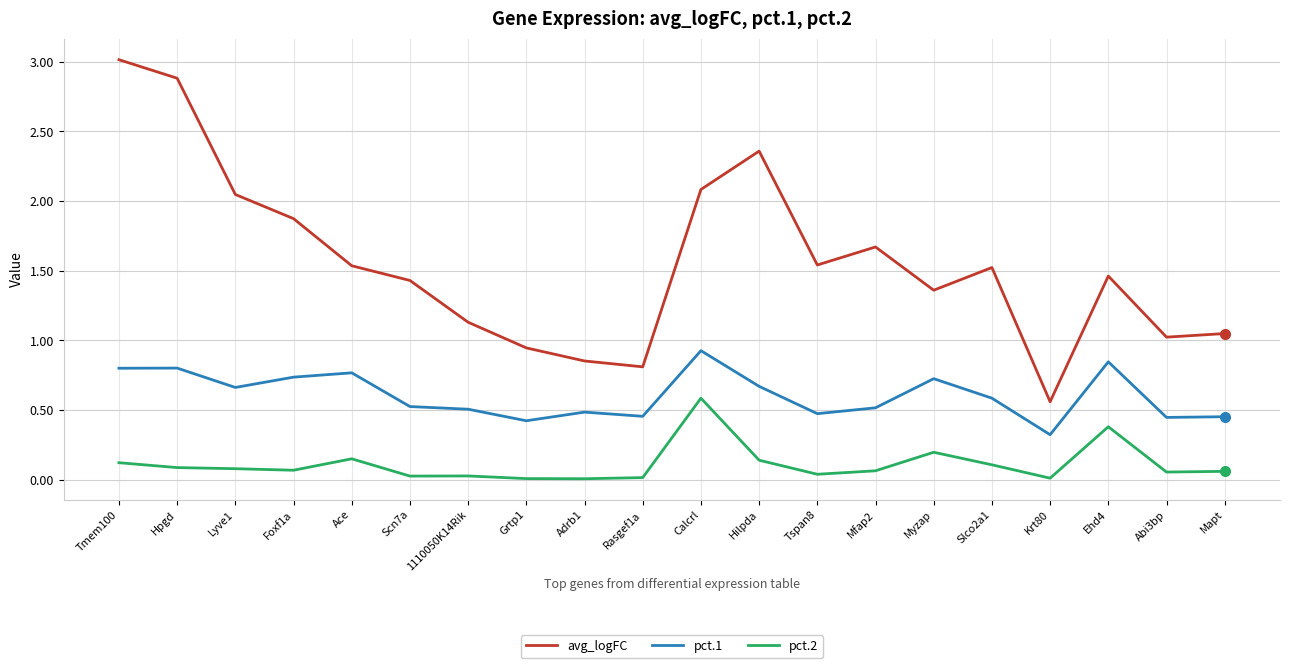

Which category has the highest value in the pct.2 series?

Calcrl